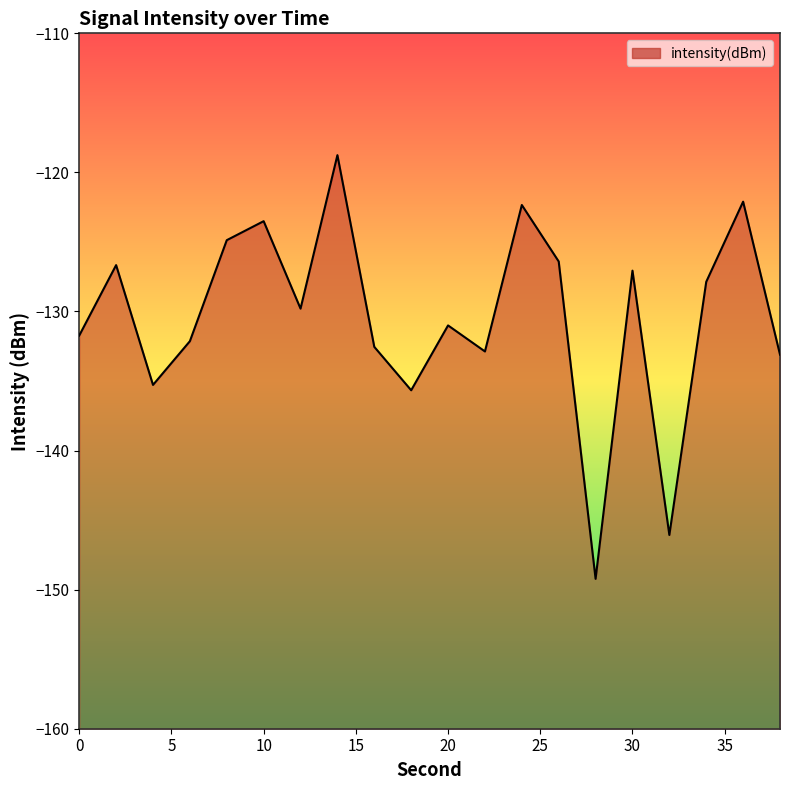

The value at 10 is -74.9. True or false?

False